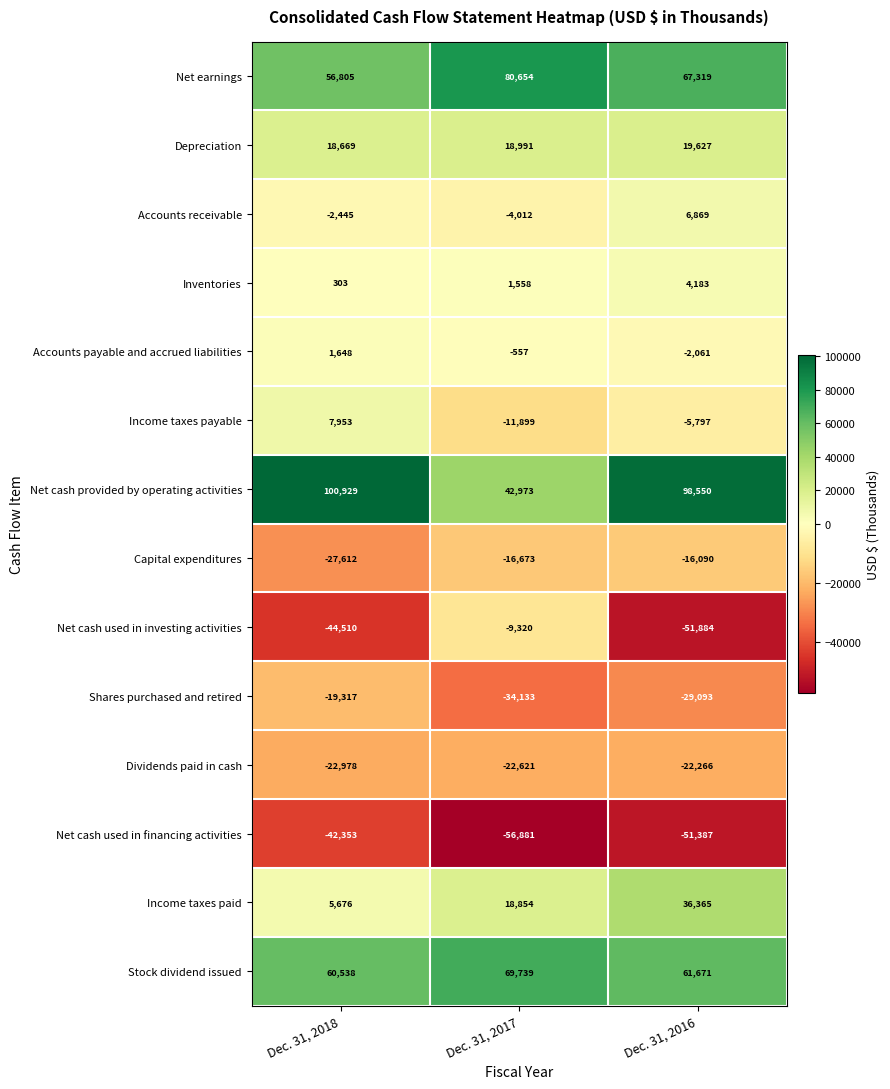

What is the maximum value shown in the chart?

100929